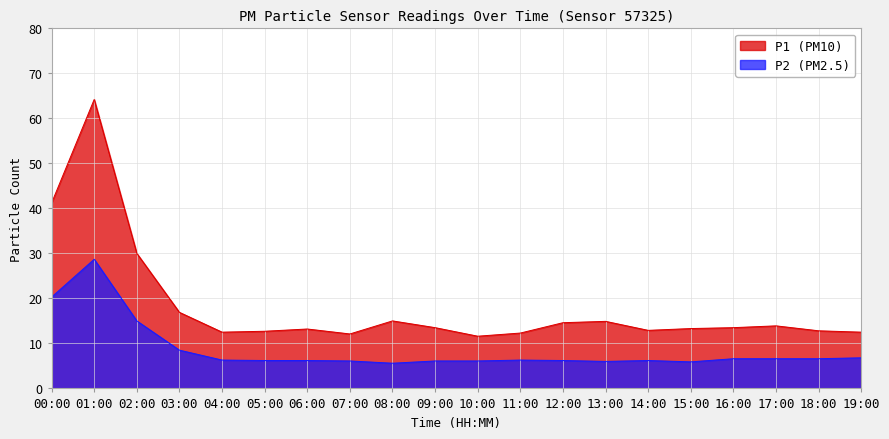

True or false: P1 has more than 2 points higher than both neighbors.

True